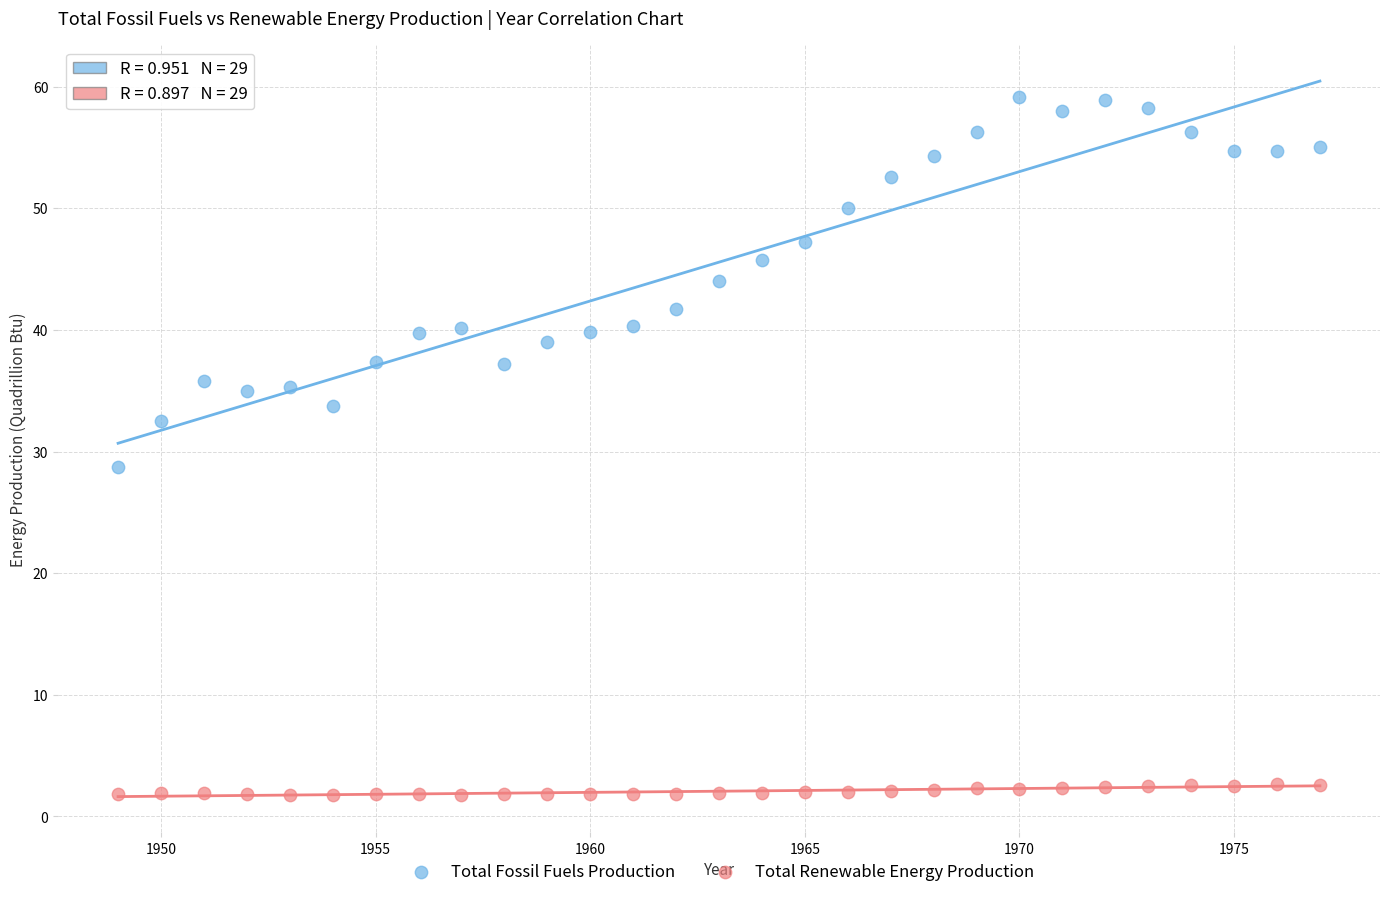

What is the X range (max minus min) for the scatter plot?

28.0